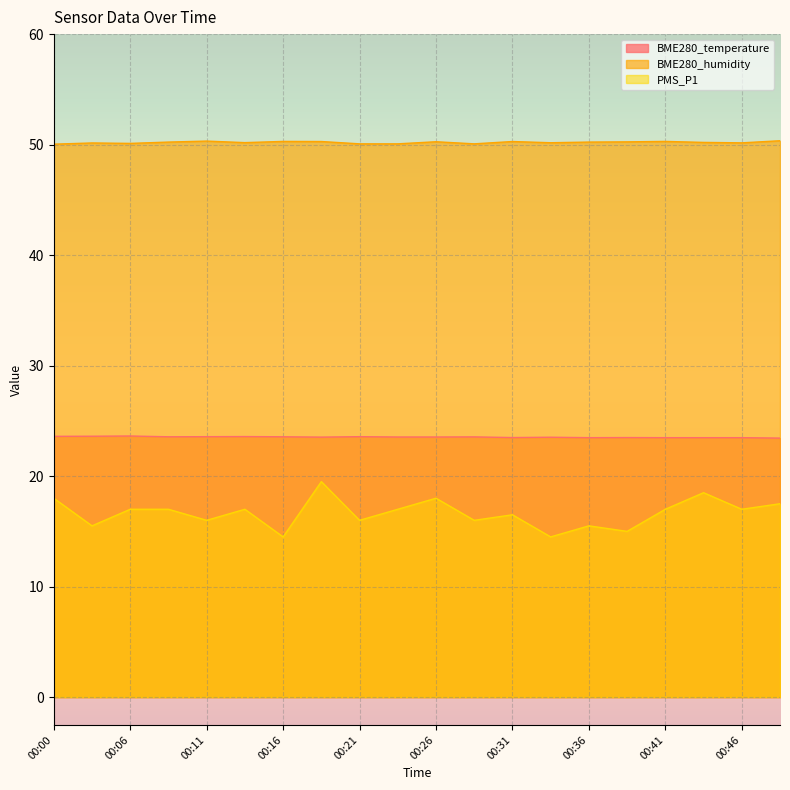

At which label is BME280_temperature closest to 23?

00:48